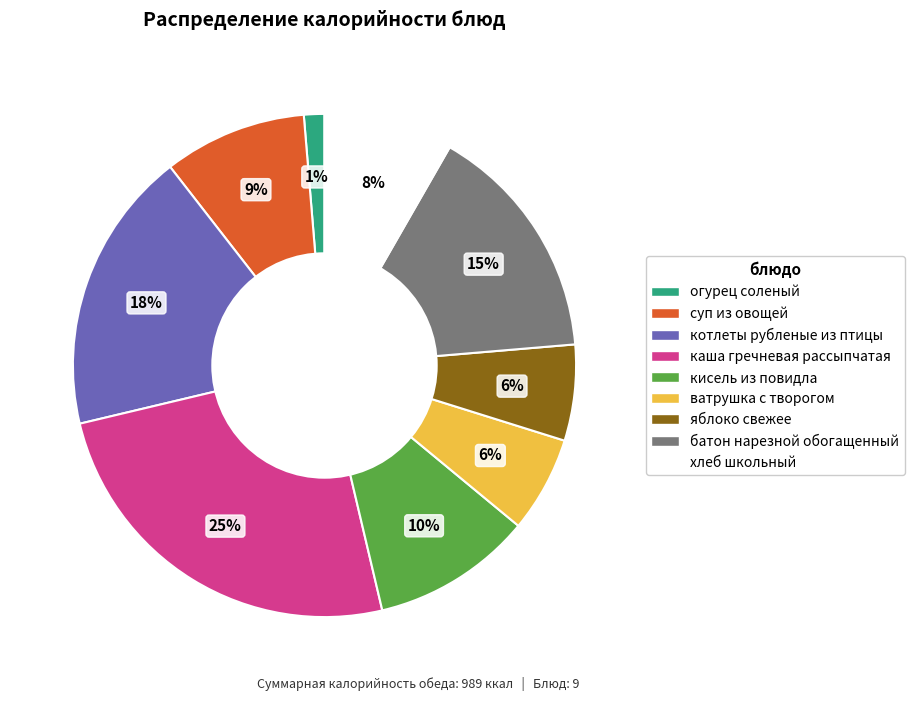

Is there any slice that represents more than half of the pie?

No